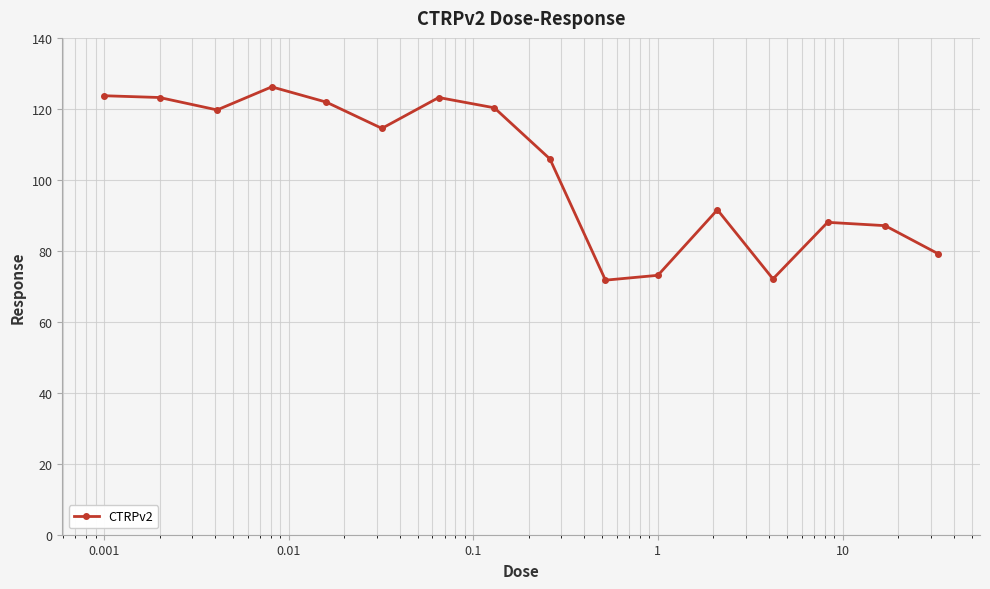

True or false: the data has more than 1 interior local peaks.

True